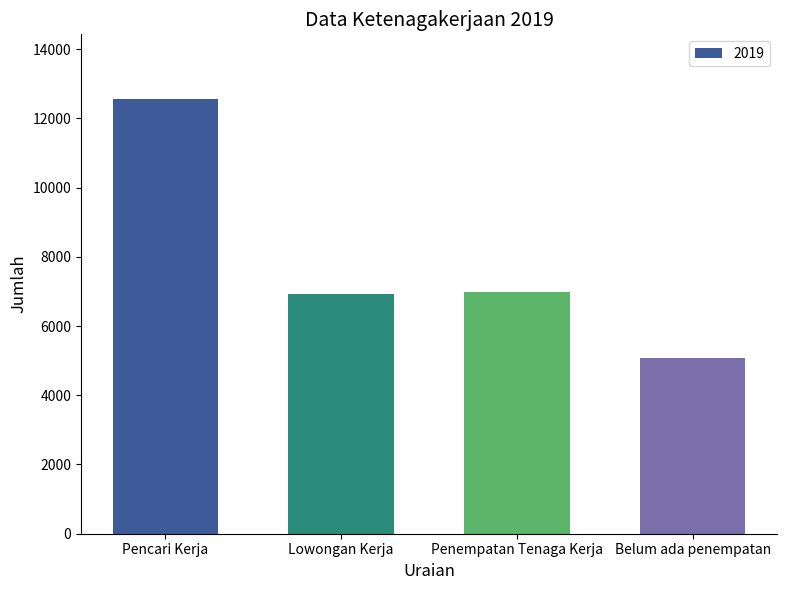

True or false: the data shows 6924 at Lowongan Kerja.

True